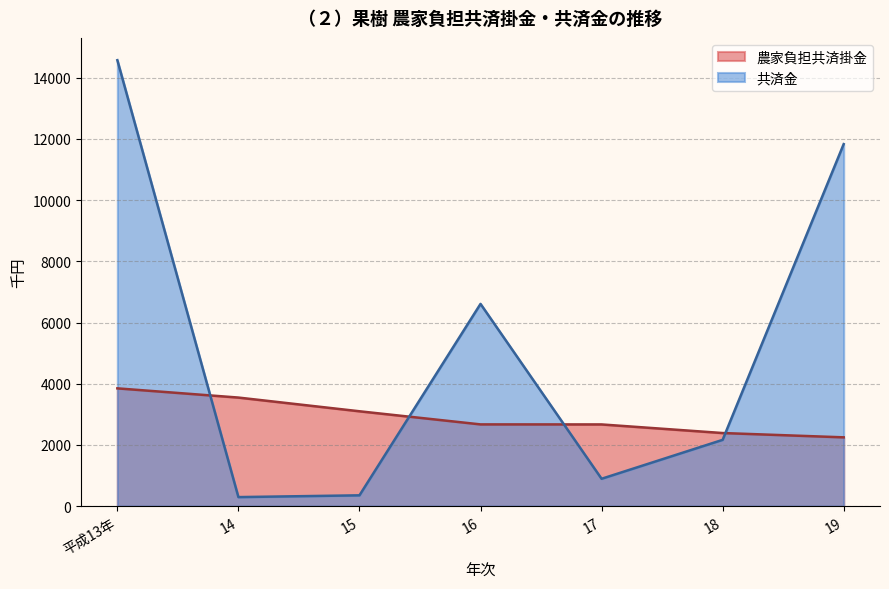

What is the smallest value displayed?

294